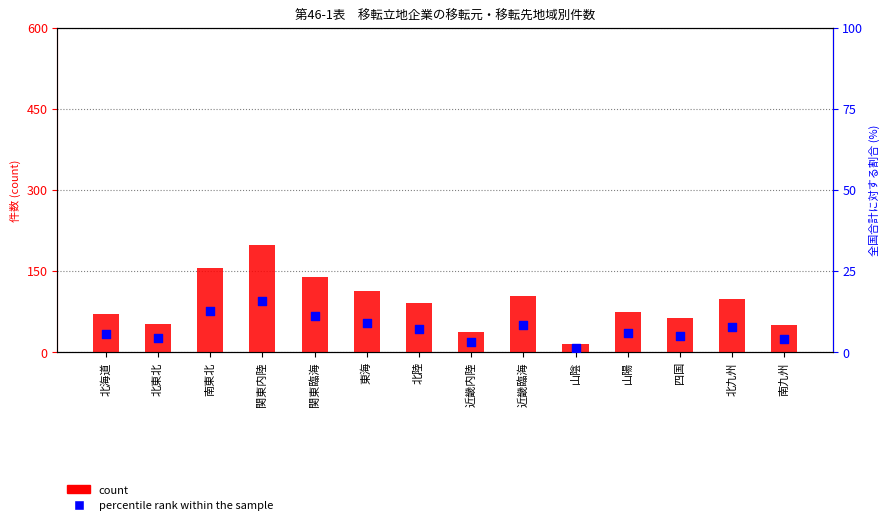

What is the total value across all series at 近畿内陸?

40.0